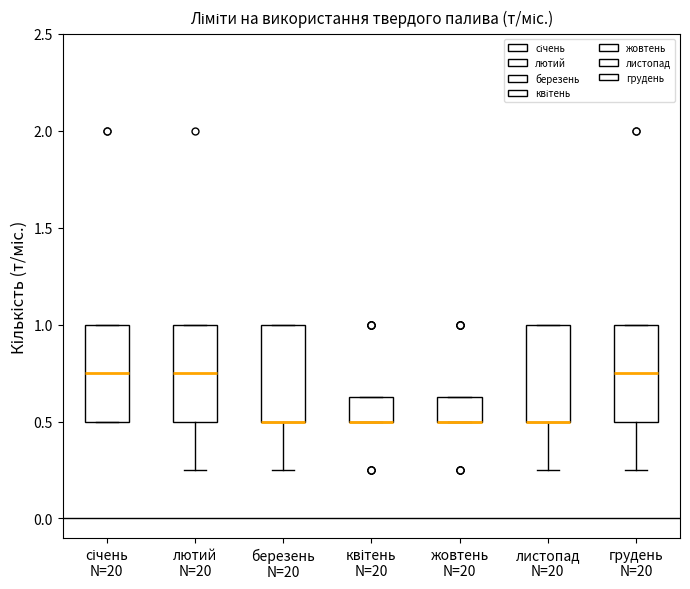

Reading left to right, transcribe this box plot: for each box, give where its median line is, the range the box spans, and where its two whiskers end, as read against the y-axis. The values are not printed on the chart, so give them approximately, as read against the axis.

січень N=20: median 0.75, box 0.50 to 1.00, whiskers 0.50 to 1.00
лютий N=20: median 0.75, box 0.50 to 1.00, whiskers 0.25 to 1.00
березень N=20: median 0.50 (drawn on the box's lower edge), box 0.50 to 1.00, whiskers 0.25 to 1.00
квітень N=20: median 0.50 (drawn on the box's lower edge), box 0.50 to 0.65, whiskers 0.50 to 0.65
жовтень N=20: median 0.50 (drawn on the box's lower edge), box 0.50 to 0.65, whiskers 0.50 to 0.65
листопад N=20: median 0.50 (drawn on the box's lower edge), box 0.50 to 1.00, whiskers 0.25 to 1.00
грудень N=20: median 0.75, box 0.50 to 1.00, whiskers 0.25 to 1.00